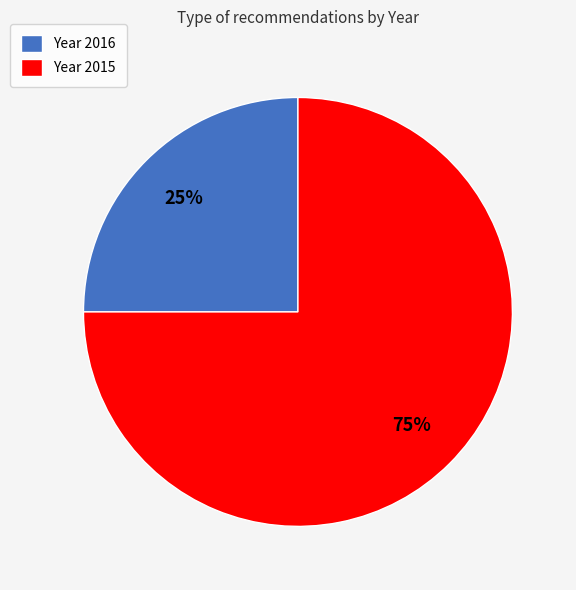

The Year 2016 slice represents 36% of the pie. True or false?

False